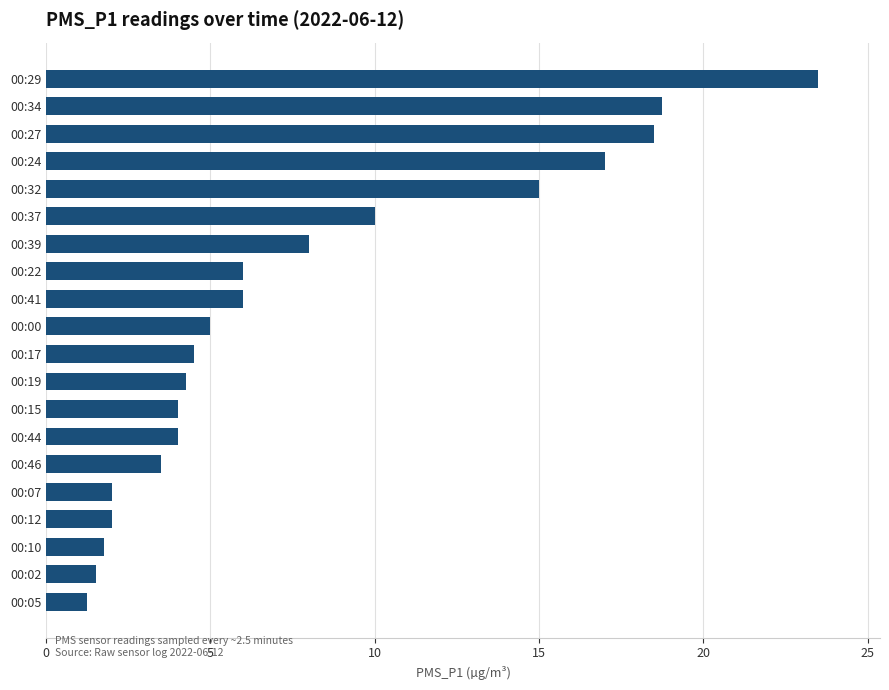

What is the sum of all values?

156.5